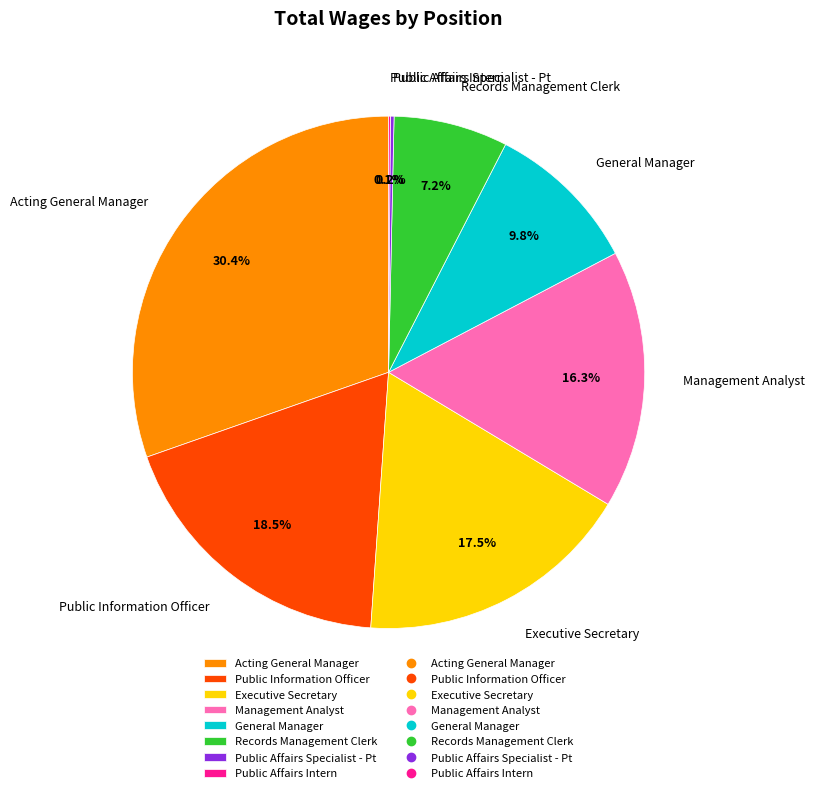

Which has a higher value, Executive Secretary or Management Analyst?

Executive Secretary